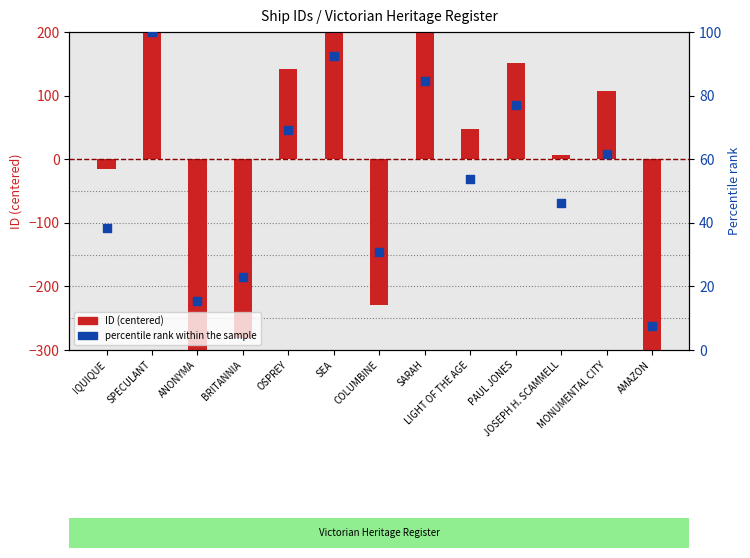

Which series has the largest total across all categories?

percentile rank within the sample